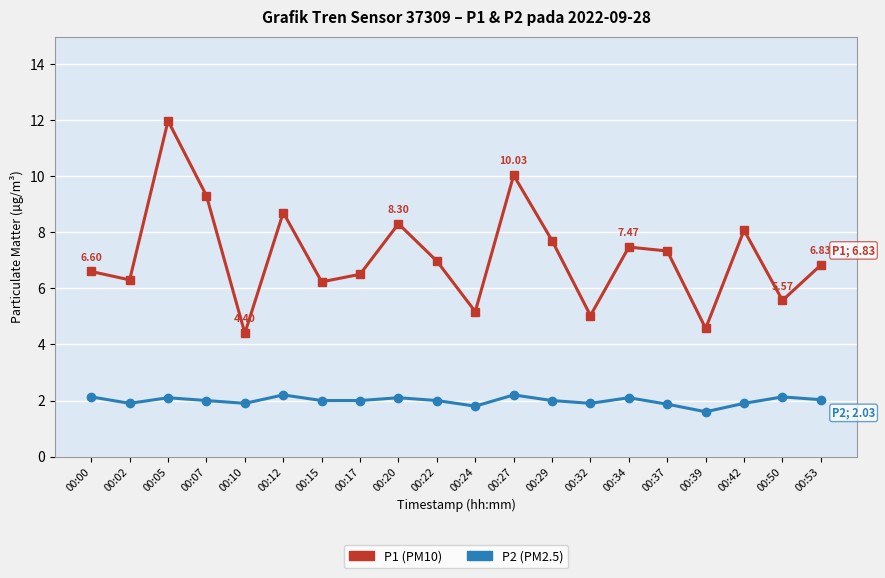

At which category is the sum across all series the highest?

00:05